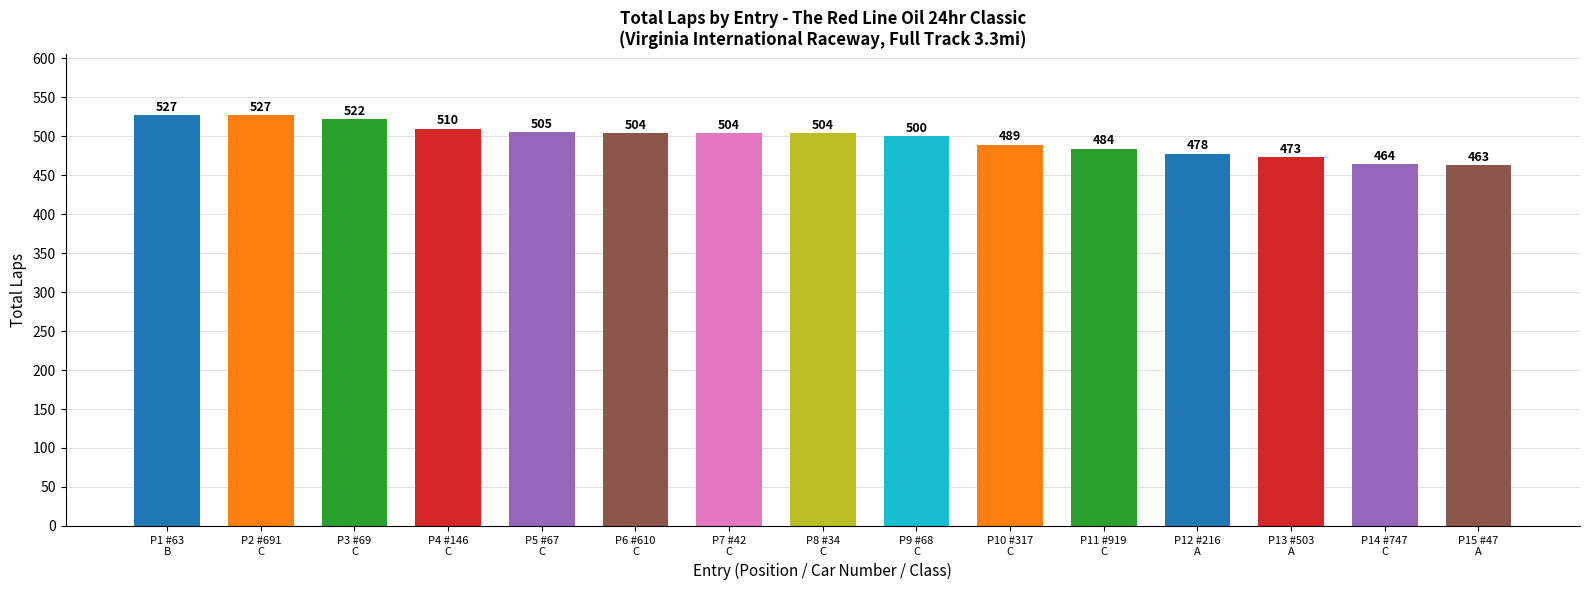

What is the sum of all values?

7454